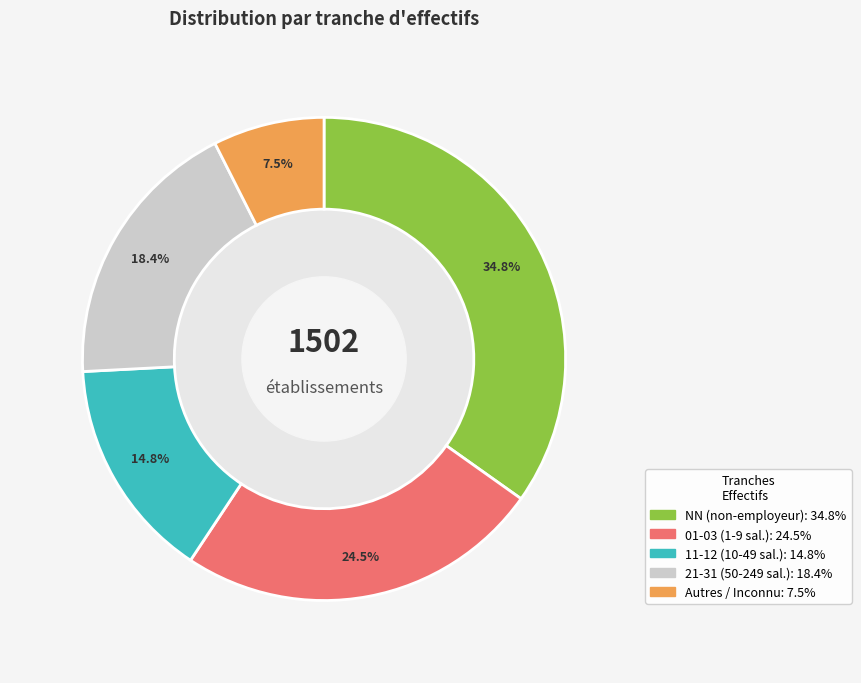

Is there any slice that represents more than half of the pie?

No